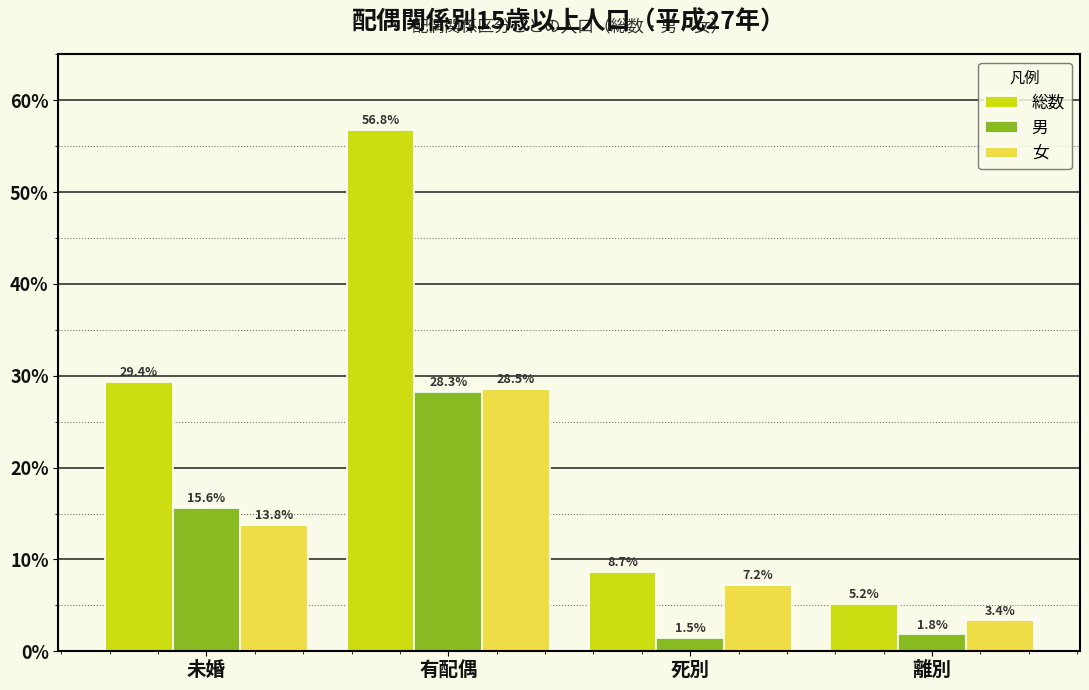

Reading right to left, list all the values displayed in this chart.

総数: 5.2	8.7	56.8	29.4
男: 1.8	1.5	28.3	15.6
女: 3.4	7.2	28.5	13.8